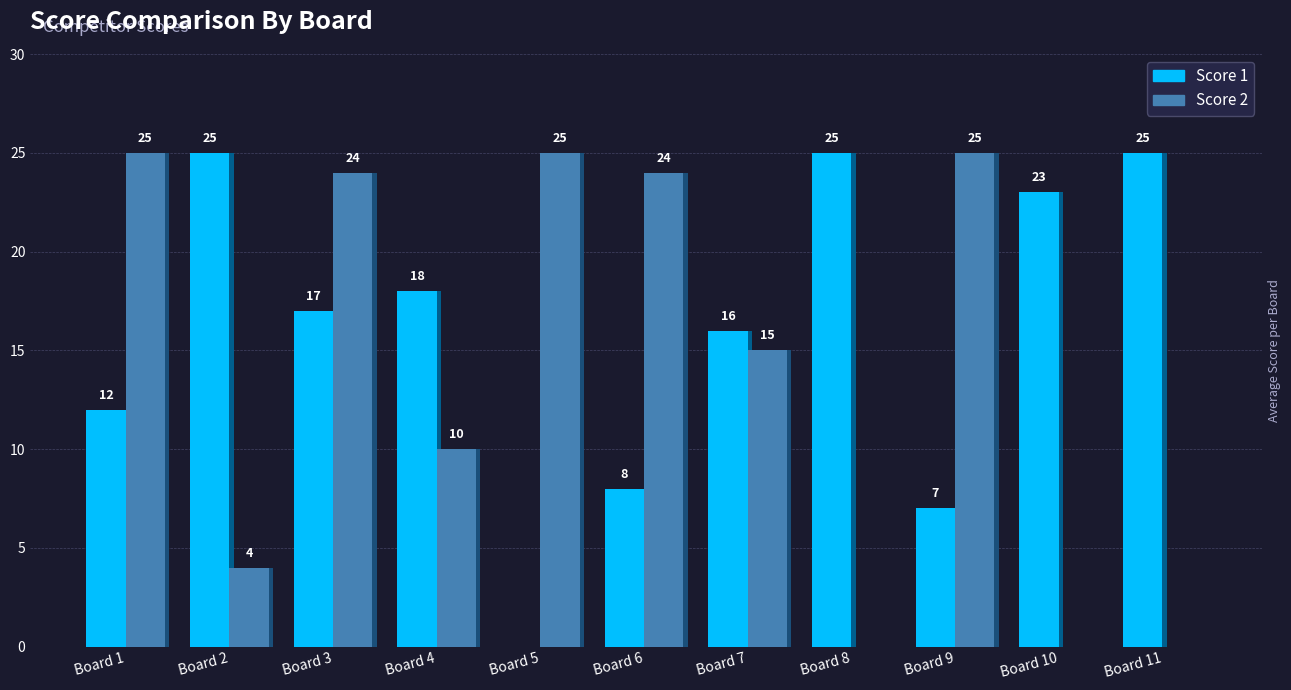

At which category is the sum across all series the highest?

Board 3